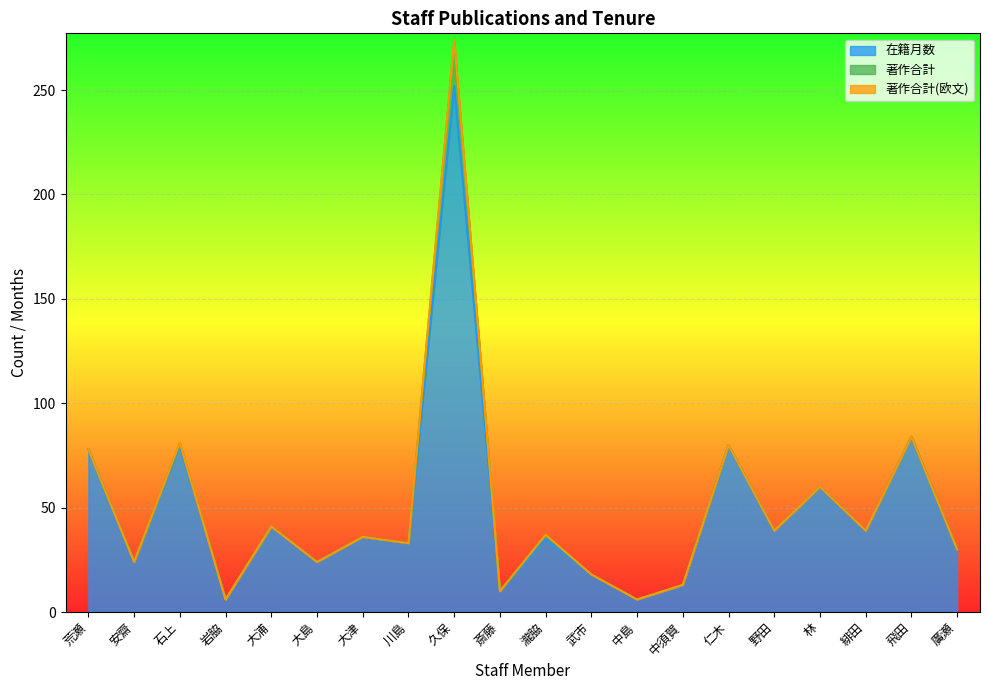

What is the total value across all series at 中須賀?

13